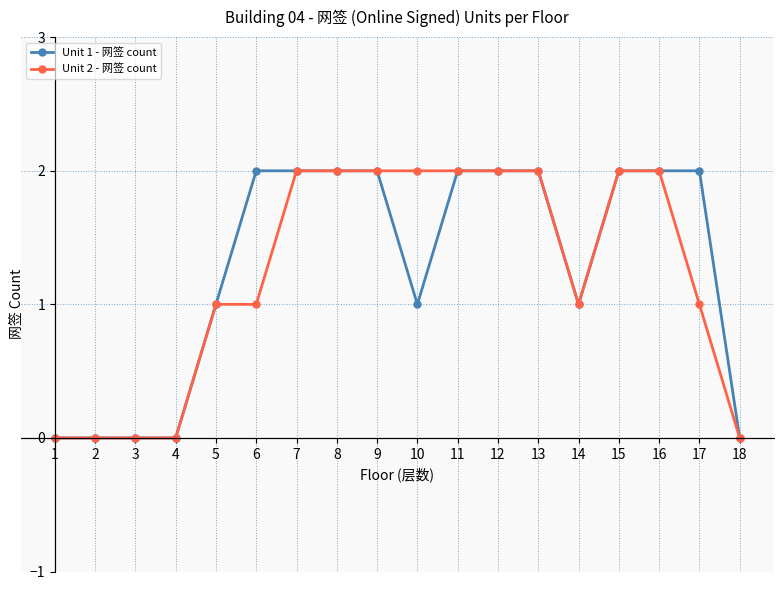

What is the spread (max minus min) of values at 6?

1